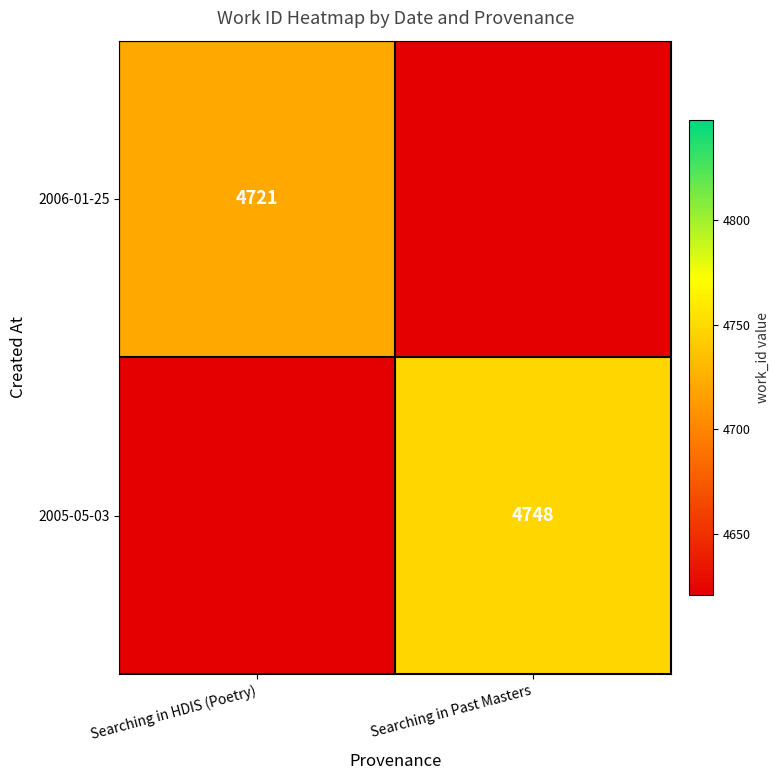

Is it true that 2005-05-03 equals 4748 at Searching in Past Masters?

True